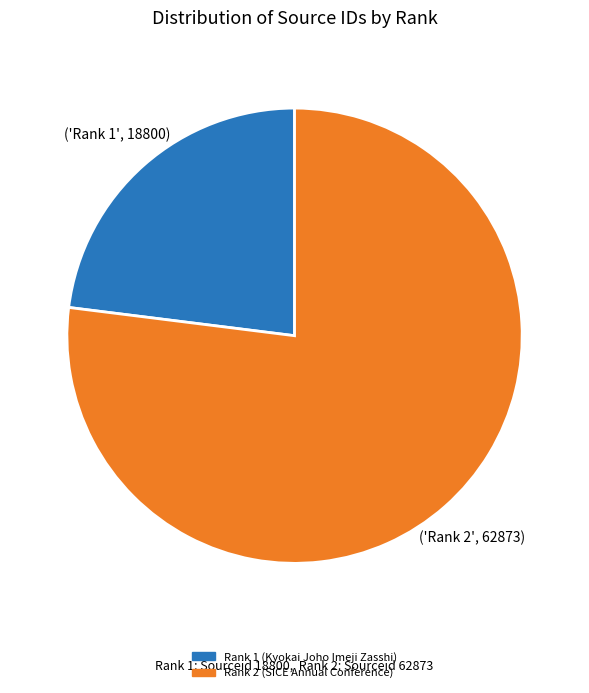

Which category has the biggest portion of the pie?

Rank 2 (SICE Annual Conference)